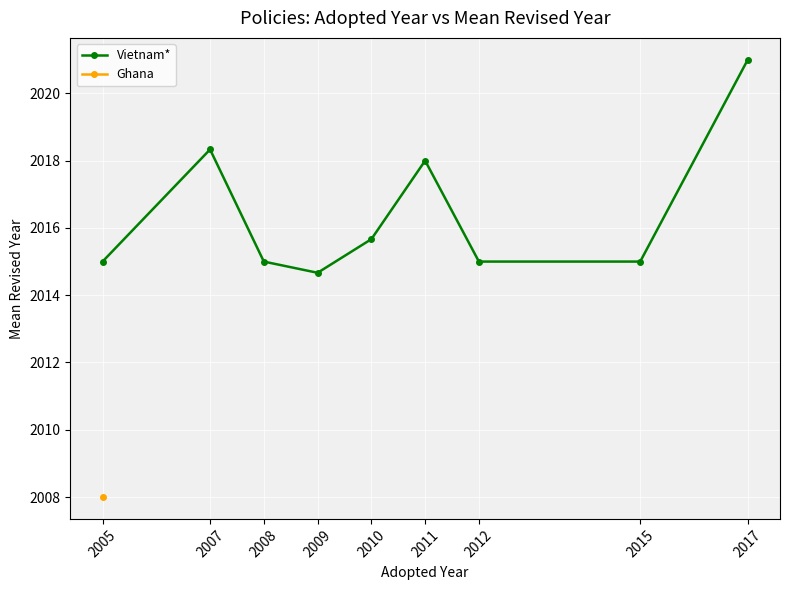

The Vietnam* series shows 2015.0 at 2005. True or false?

True